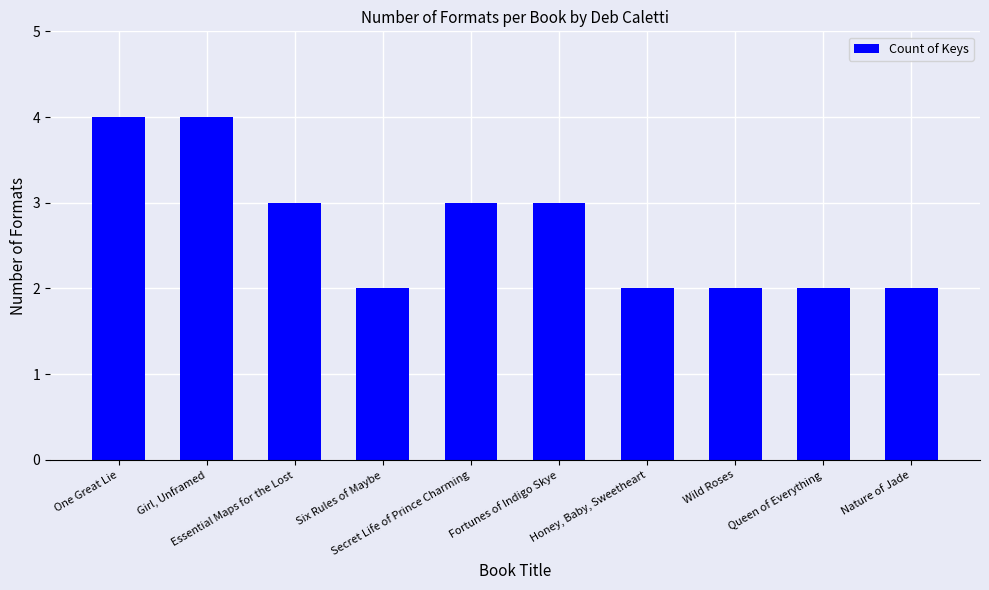

Count the values in the range 2 to 3.

8